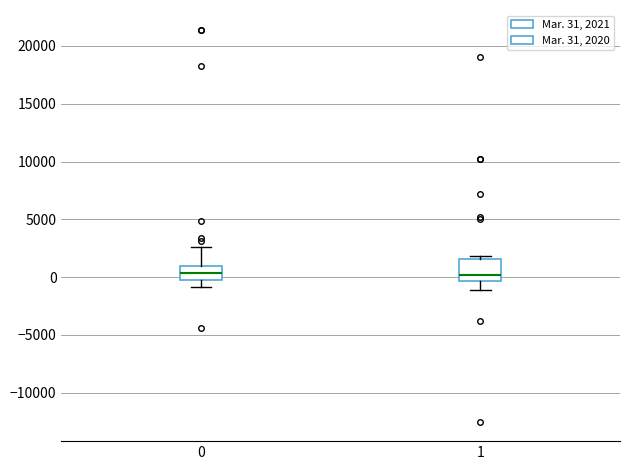

Reading left to right, read every box against the y-axis: the position of its median line, the range the box covers, and the ends of its whiskers. The values are not printed on the chart, so give them approximately, as read against the axis.

0: median 500, box 0 to 1000, whiskers -1000 to 2500
1: median 0, box -500 to 1500, whiskers -1000 to 2000